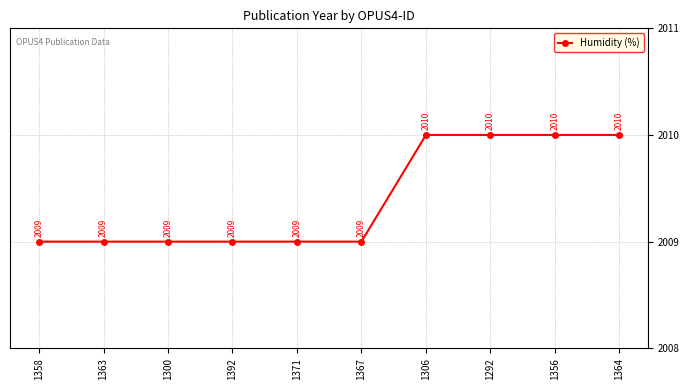

What is the greatest value displayed?

2010